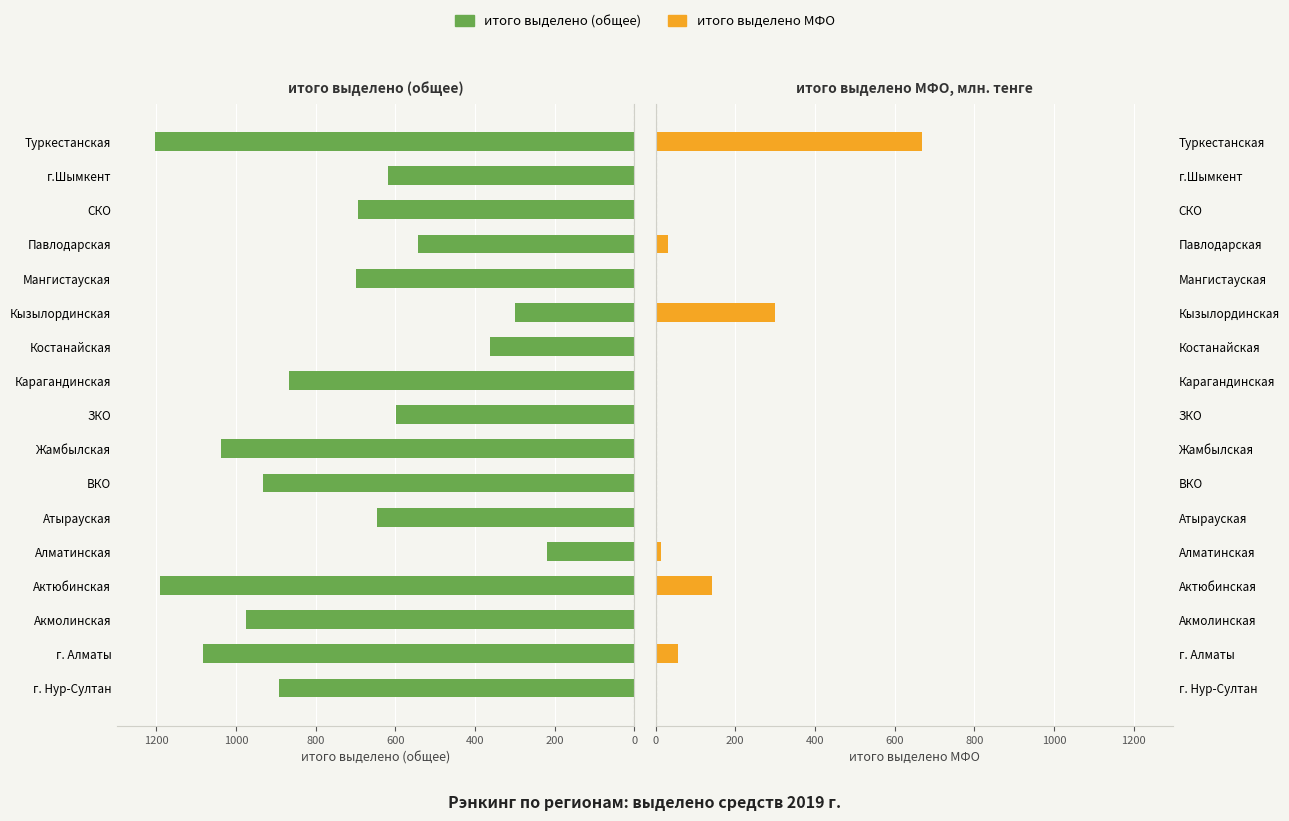

What is the minimum value for итого выделено (общее)?

218.5